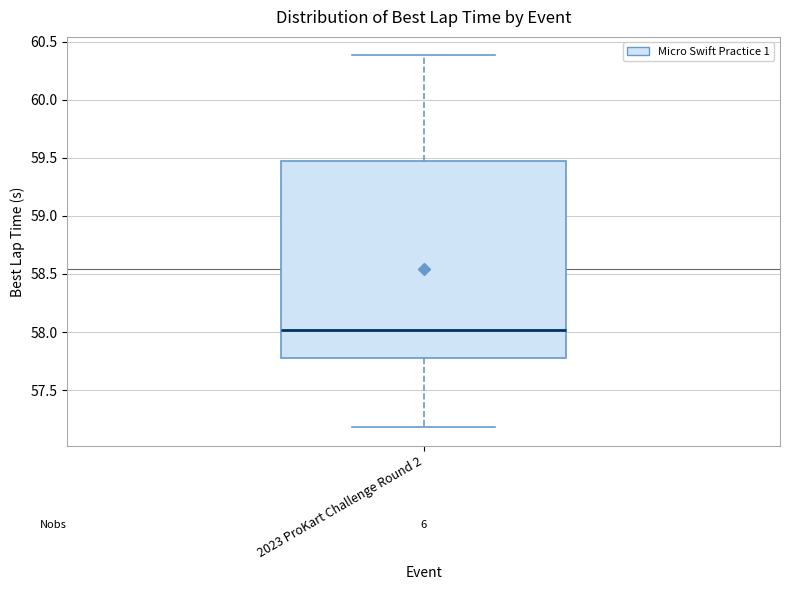

Where does the lower whisker of the box for 2023 ProKart Challenge Round 2 end on the y-axis? The values are not printed on the chart, so give them approximately, as read against the axis.

57.20